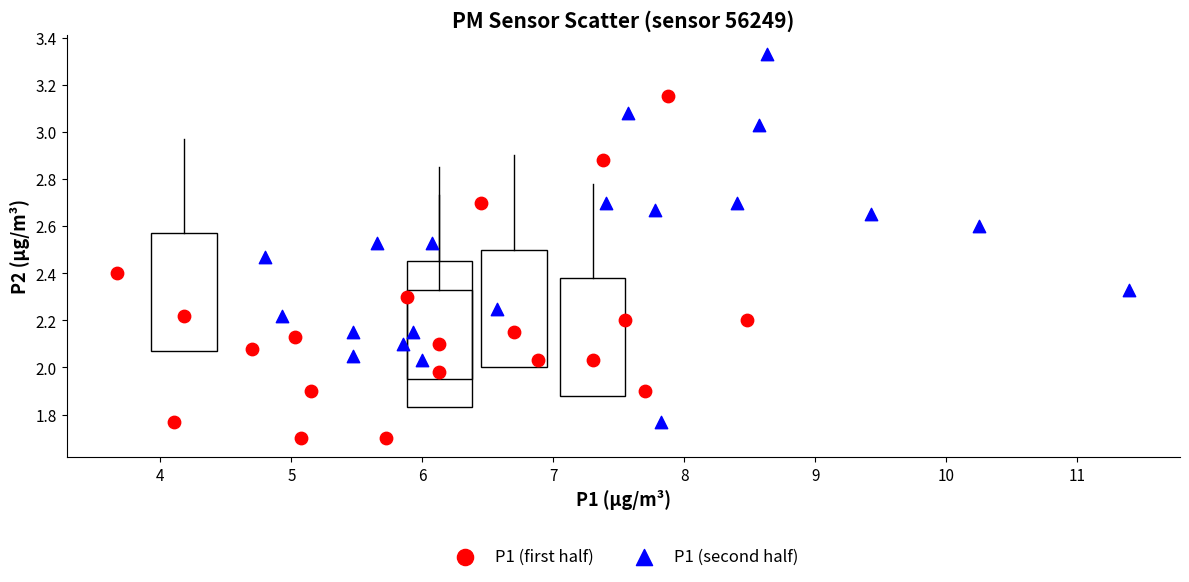

Which series has the widest spread of Y values?

P1 (second half)